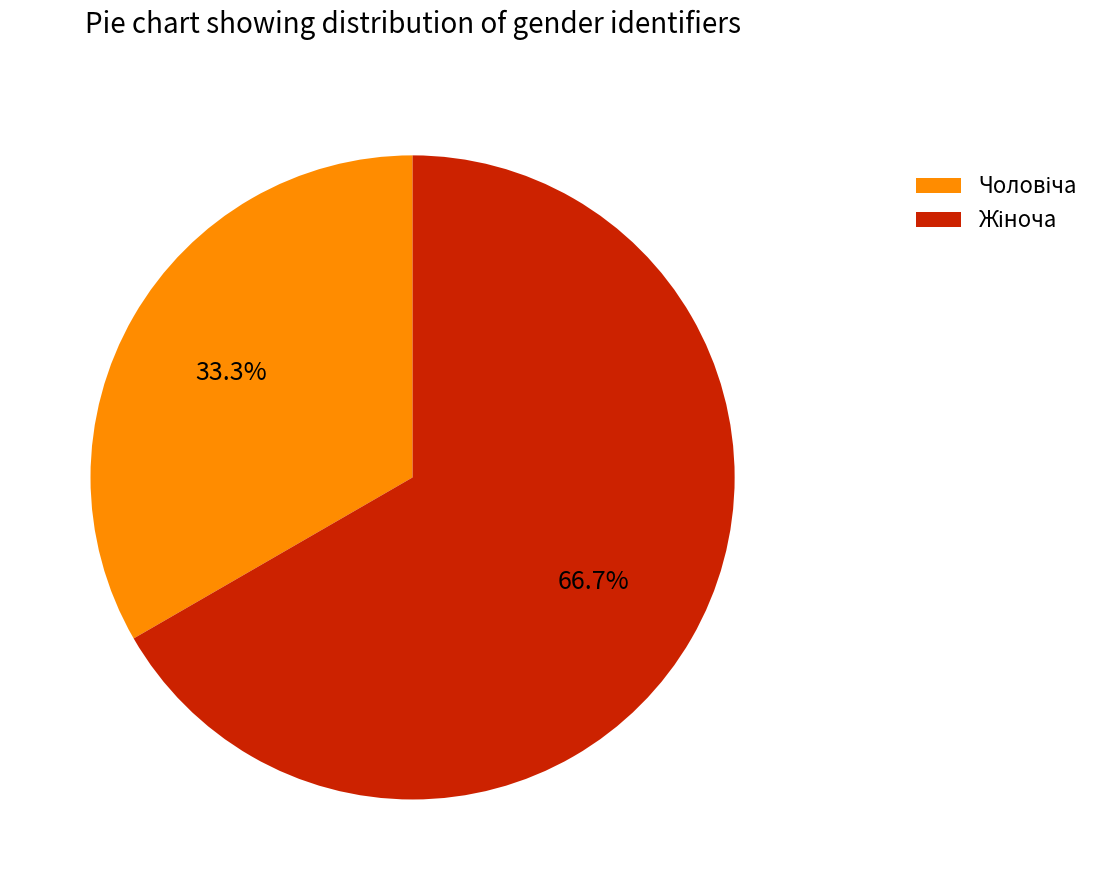

Is there a majority slice in this chart?

Yes